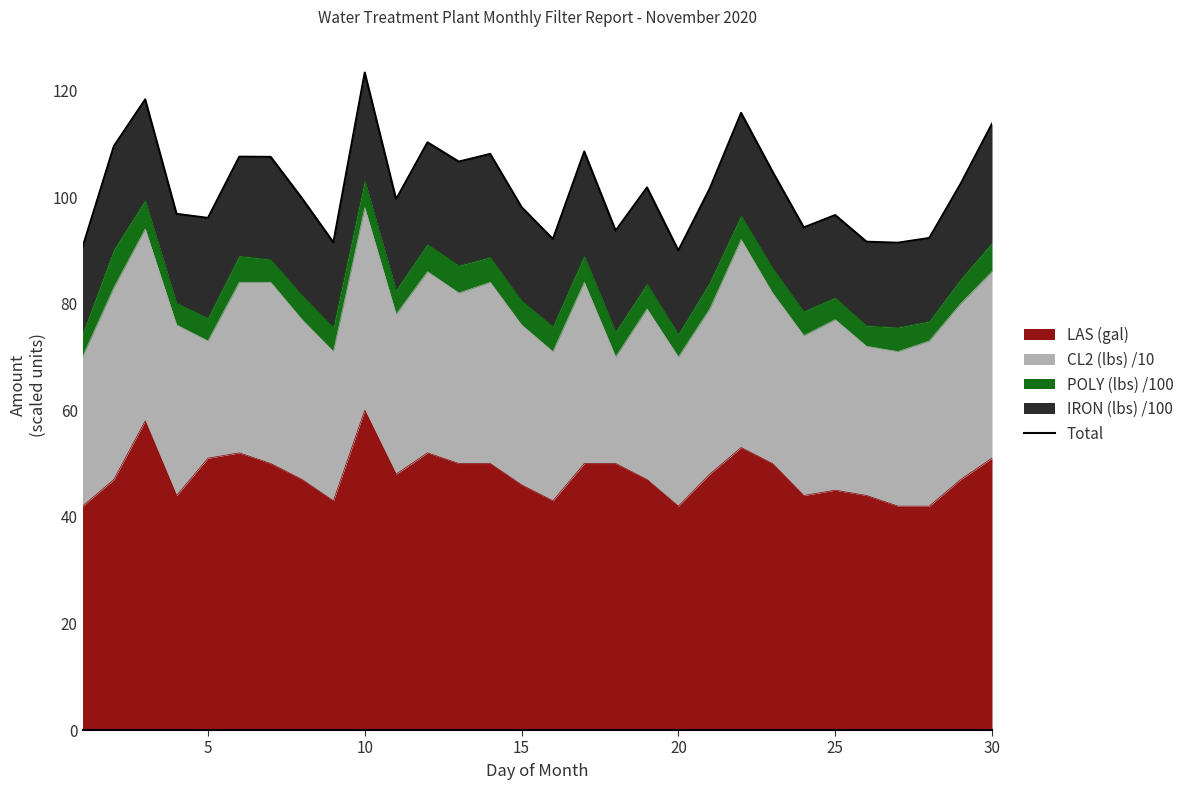

What is the difference between the second highest and minimum values?

28.3